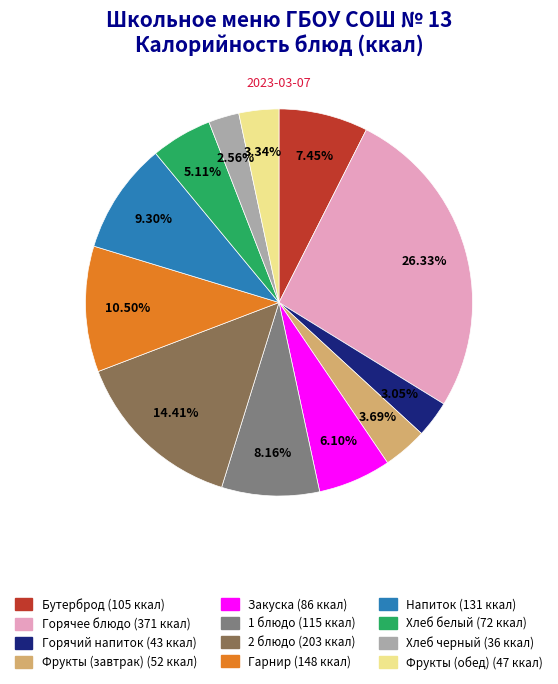

Do Горячий напиток and Фрукты (завтрак) together represent more than half of the pie?

No